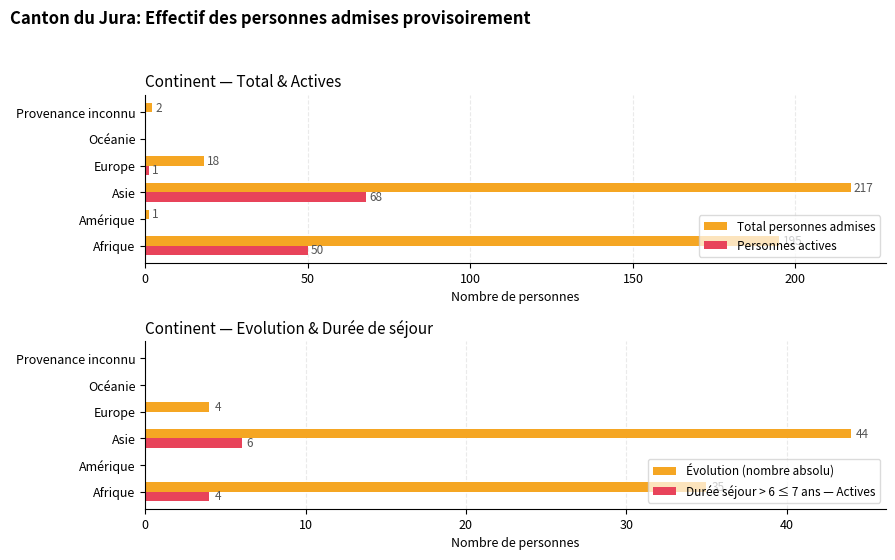

How many values in Durée séjour > 6 ≤ 7 ans — Actives are above zero?

2